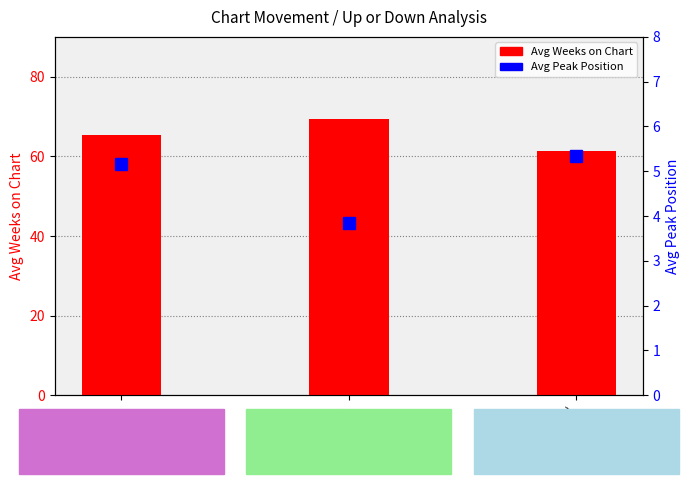

What is the difference between the Avg Peak Position values at stable (-) and down?

1.5